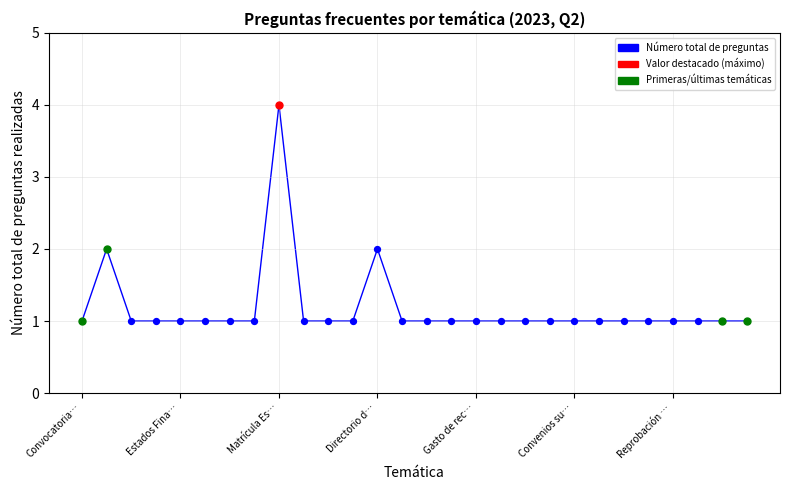

What is the maximum value shown in the chart?

4